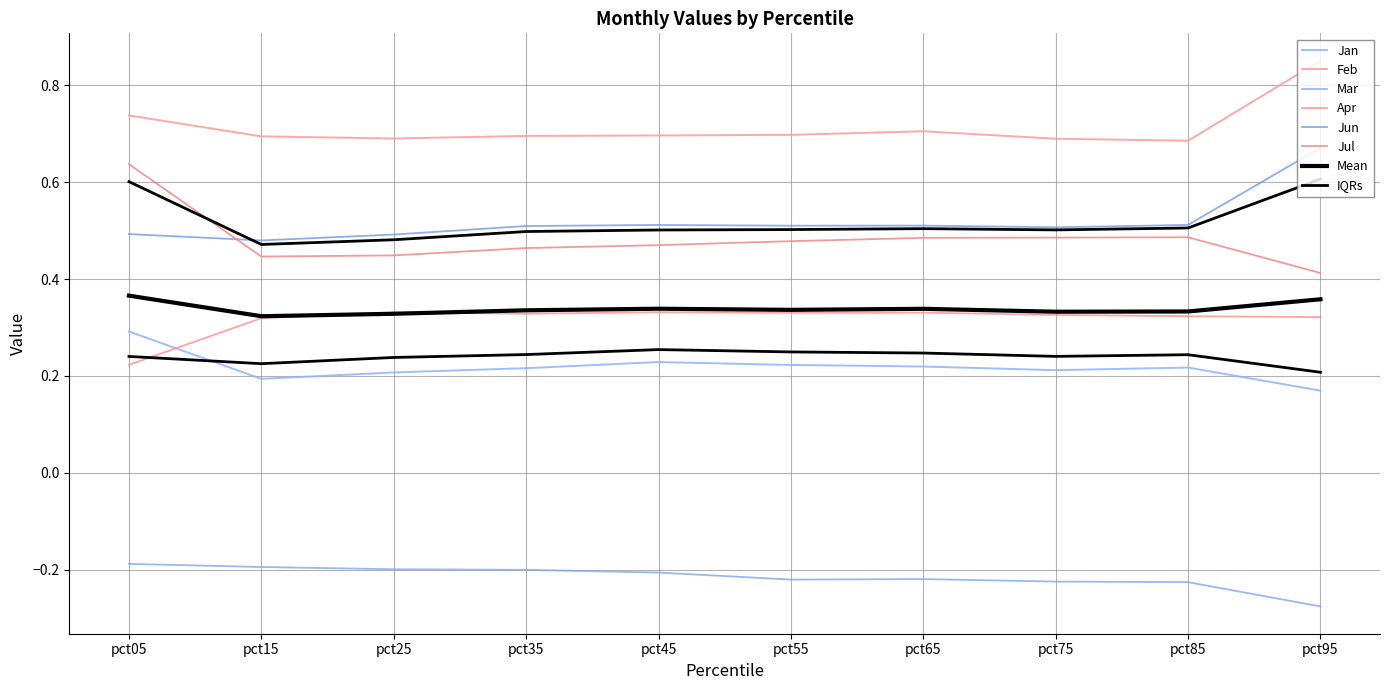

In Jan, how many points are lower than both neighbors (excluding endpoints)?

2